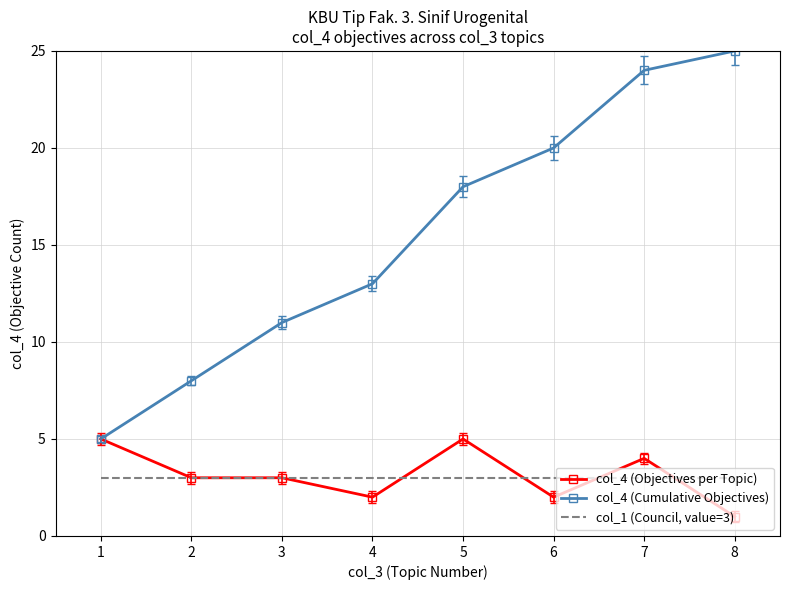

True or false: col_1 (Council, value=3) and col_4 (Cumulative Objectives) intersect in this chart.

False